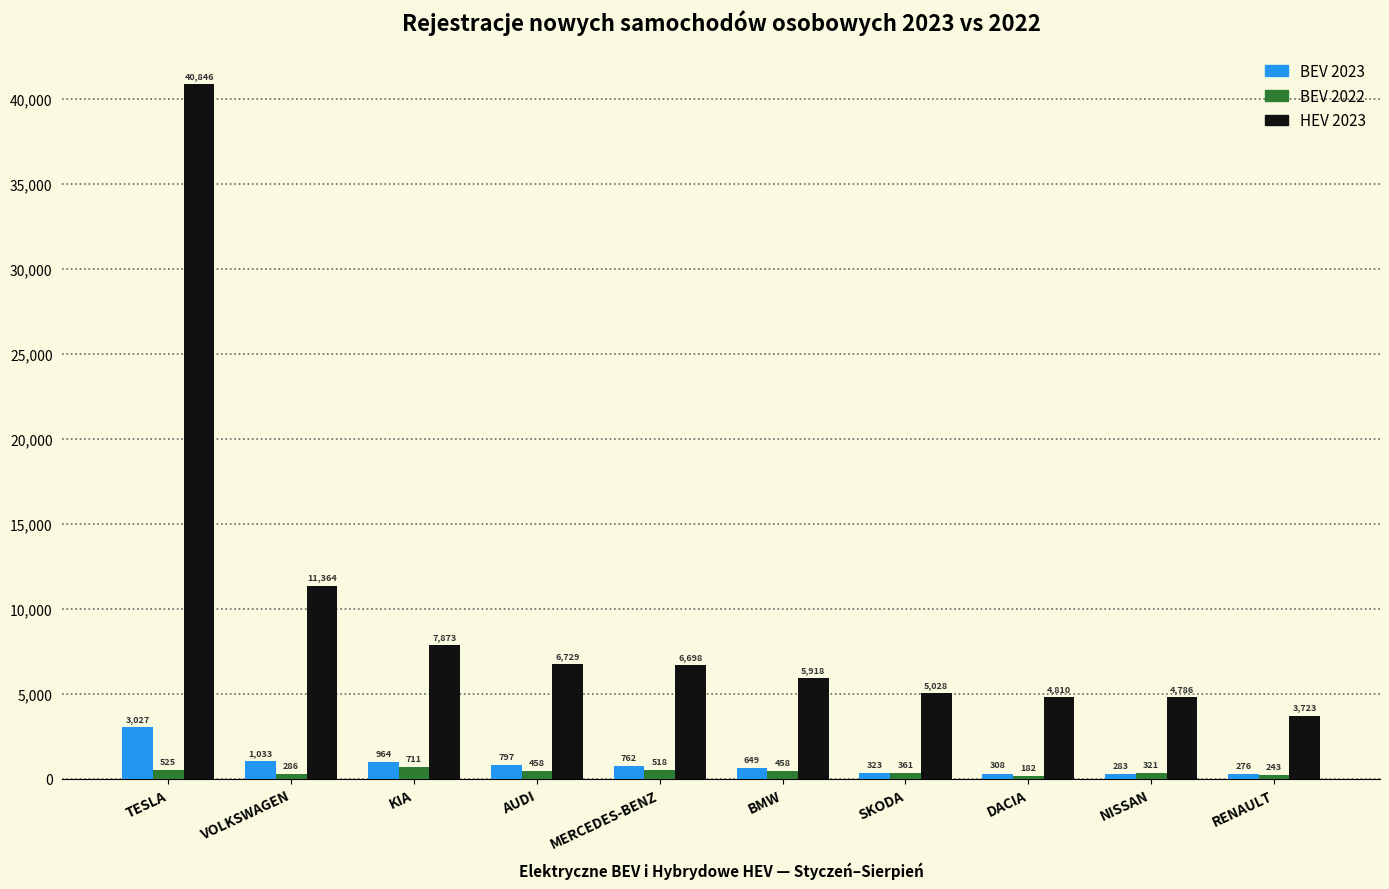

Reading left to right, extract all data points from this chart.

BEV 2023: 3027	1033	964	797	762	649	323	308	283	276
BEV 2022: 525	286	711	458	518	458	361	182	321	243
HEV 2023: 40846	11364	7873	6729	6698	5918	5028	4810	4786	3723